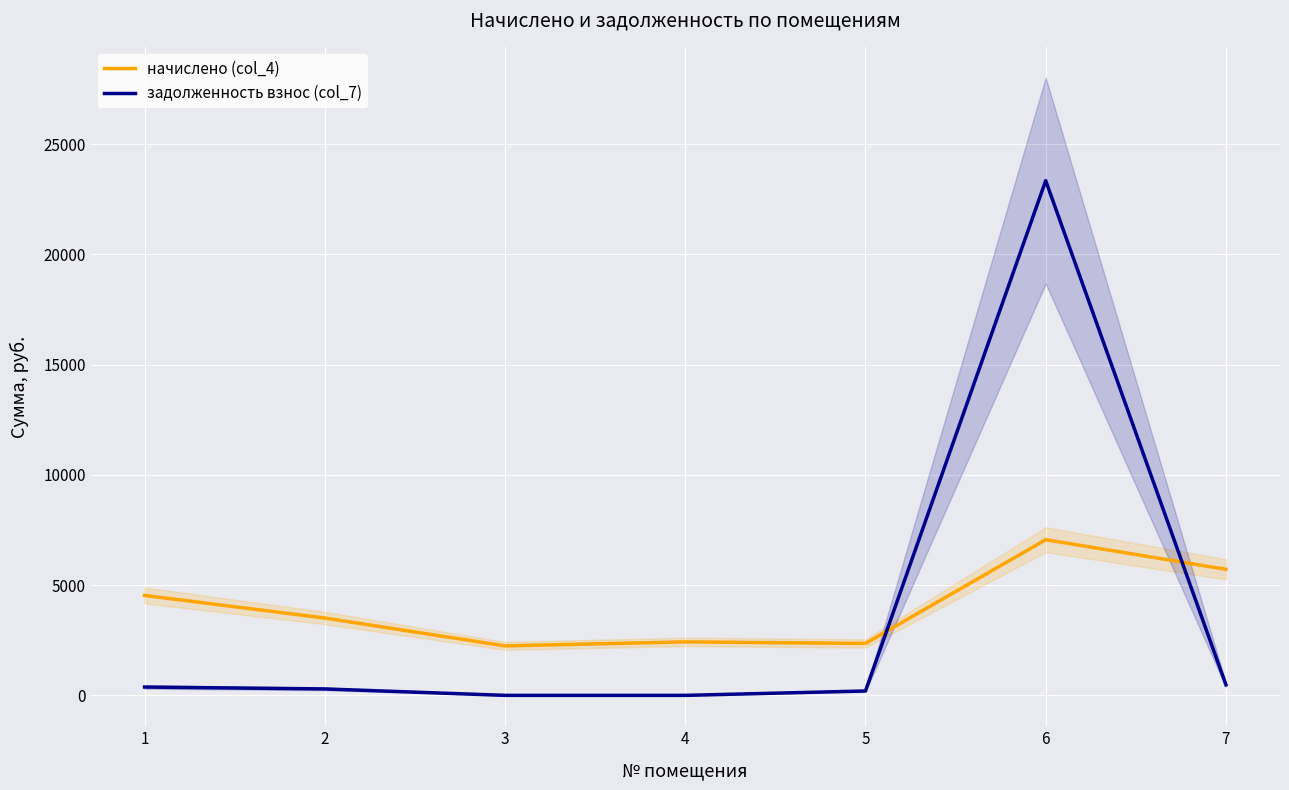

What is the approximate value of задолженность взнос (col_7) at 1?

377.7